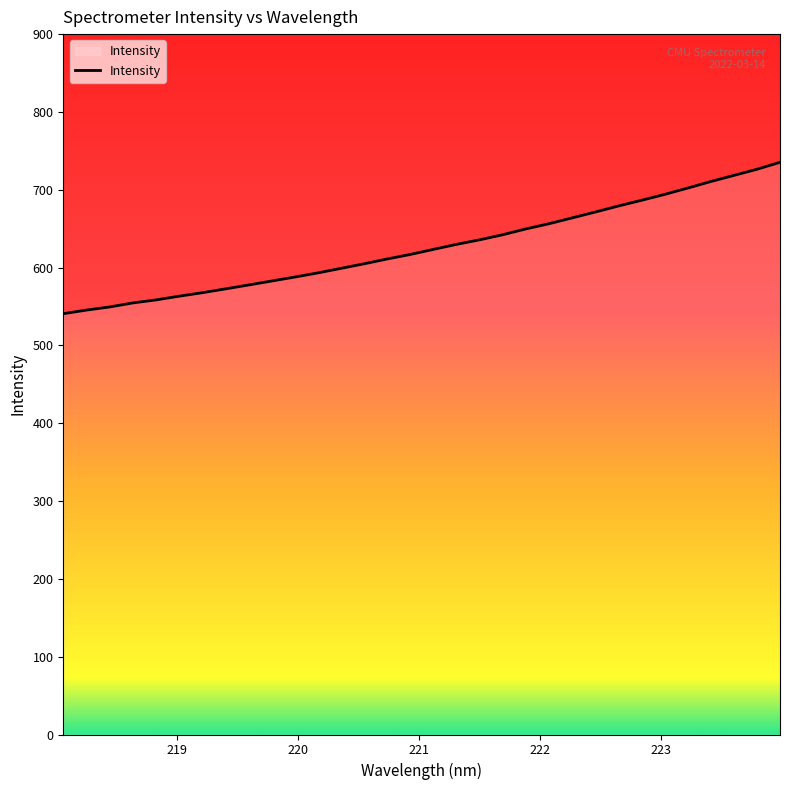

What is the greatest value displayed?

735.3